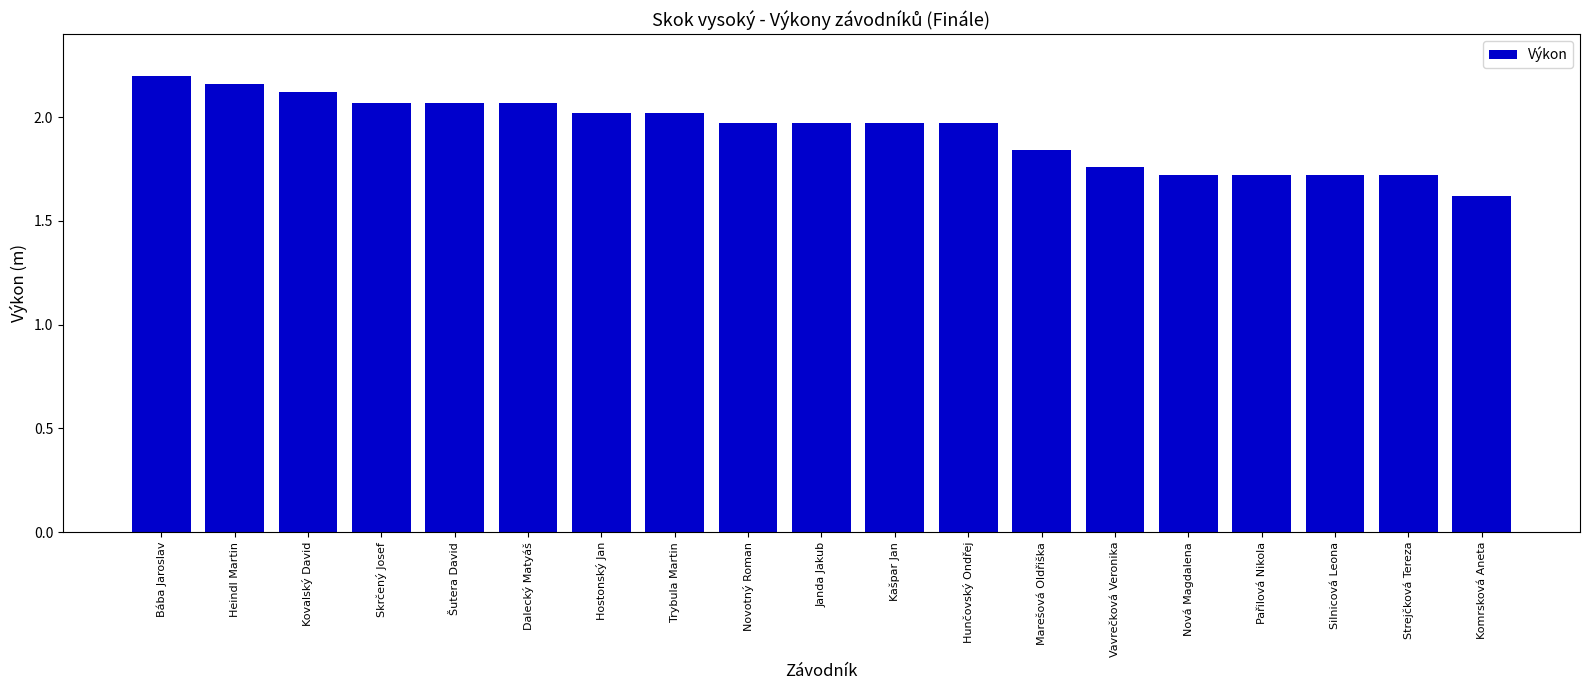

Which label corresponds to the smallest value in the chart?

Komrsková Aneta